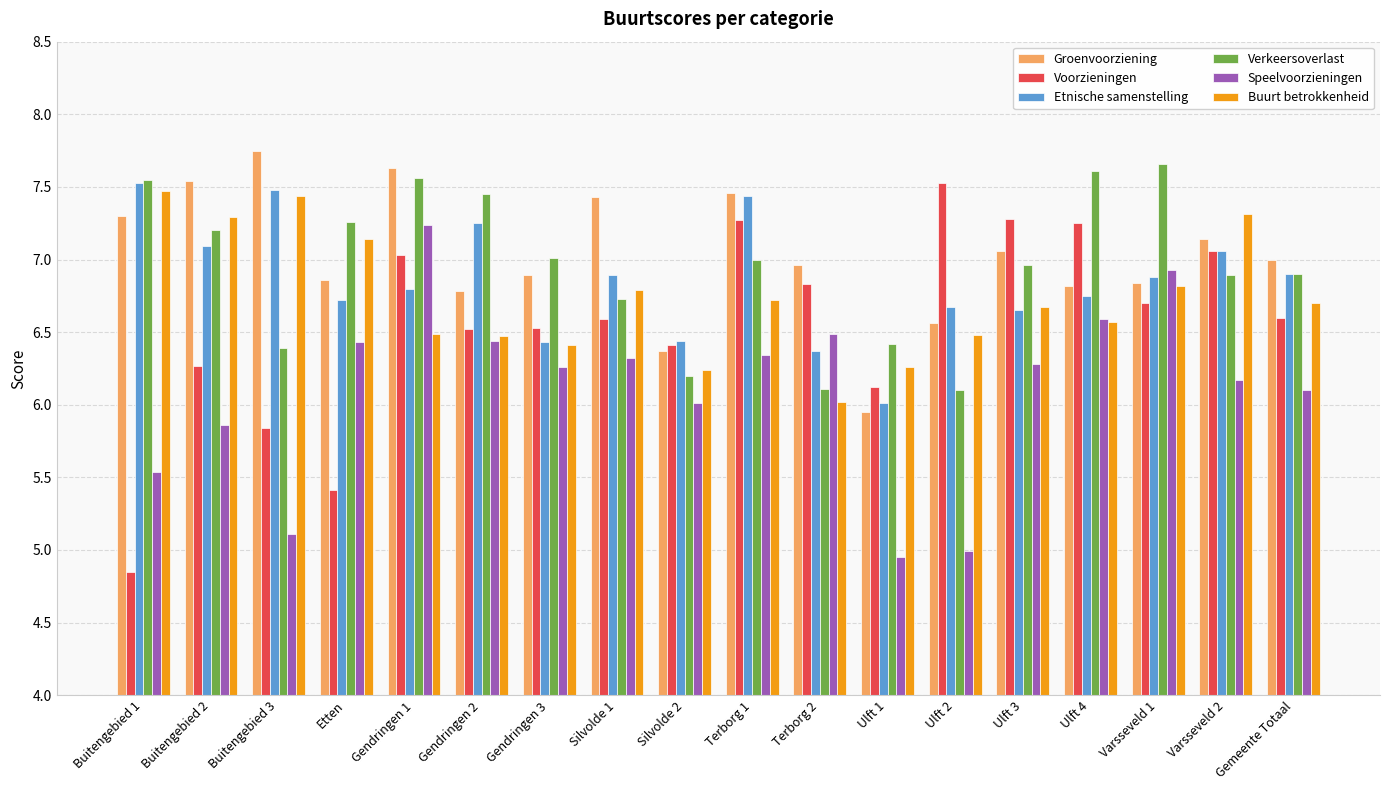

At which label does Voorzieningen reach its peak?

Ulft 2